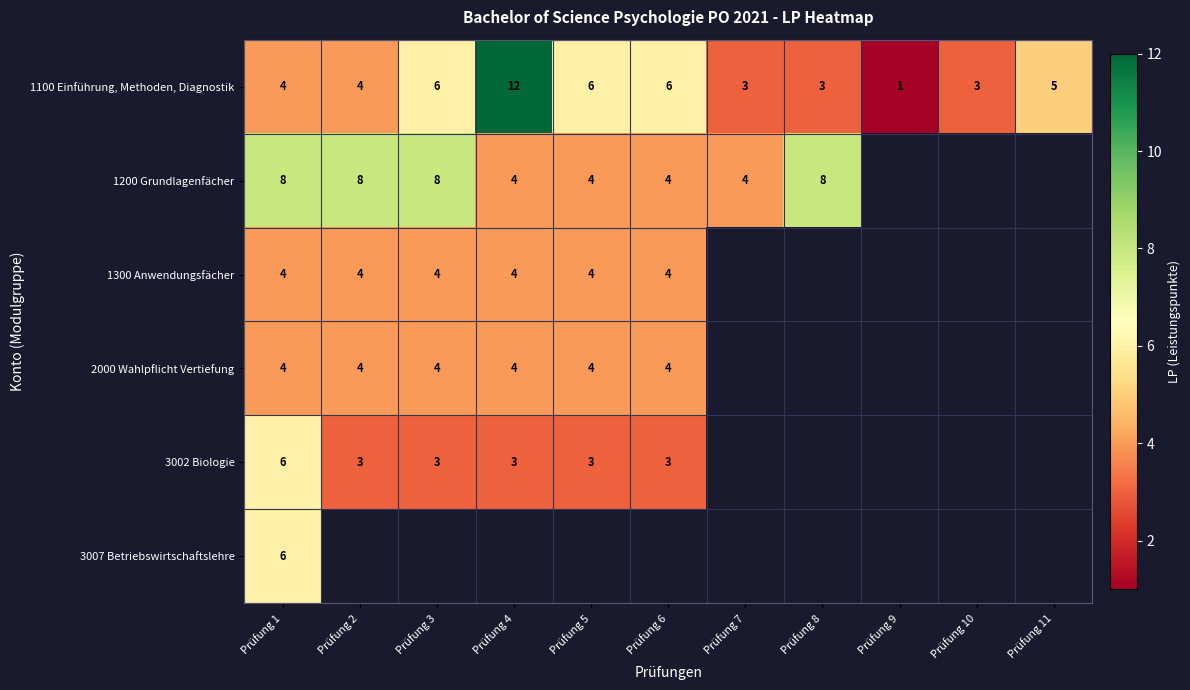

The 1100 Einführung, Methoden, Diagnostik series shows 10 at Prüfung 5. True or false?

False